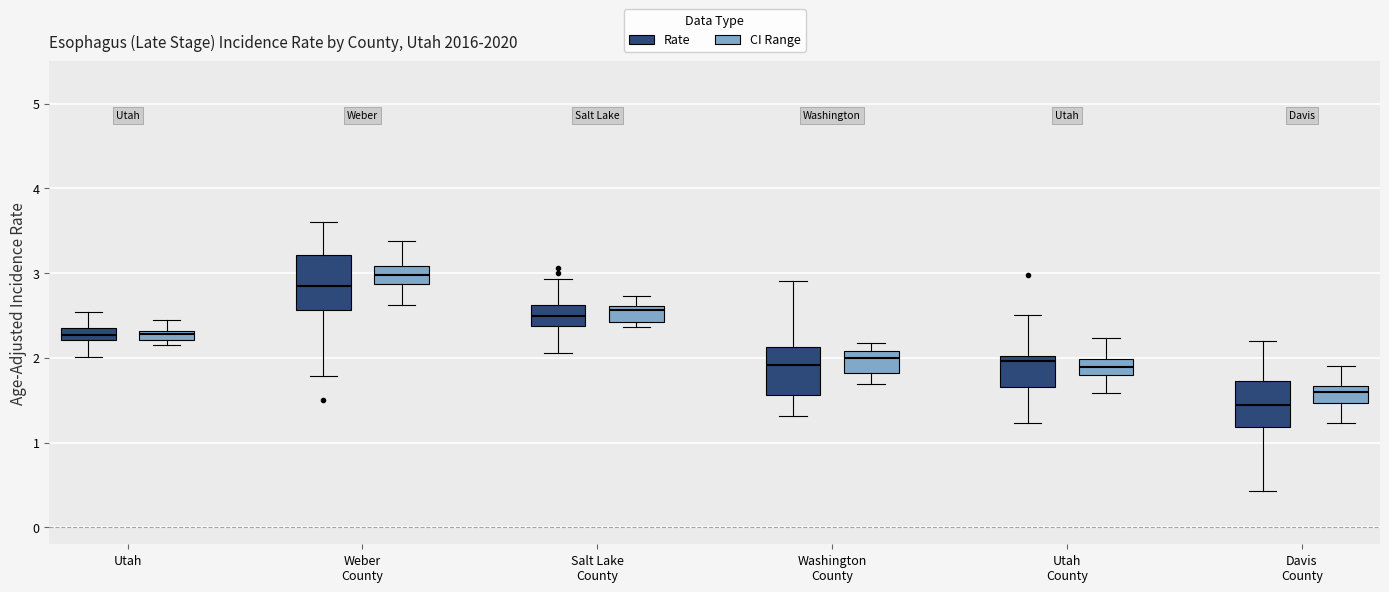

Where does the upper whisker of the box for Utah (CI Range) end on the y-axis? The values are not printed on the chart, so give them approximately, as read against the axis.

2.4